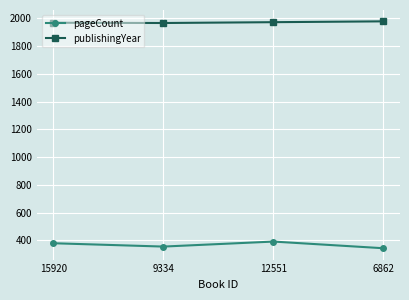

What is the difference between the highest and lowest values at 6862?

1634